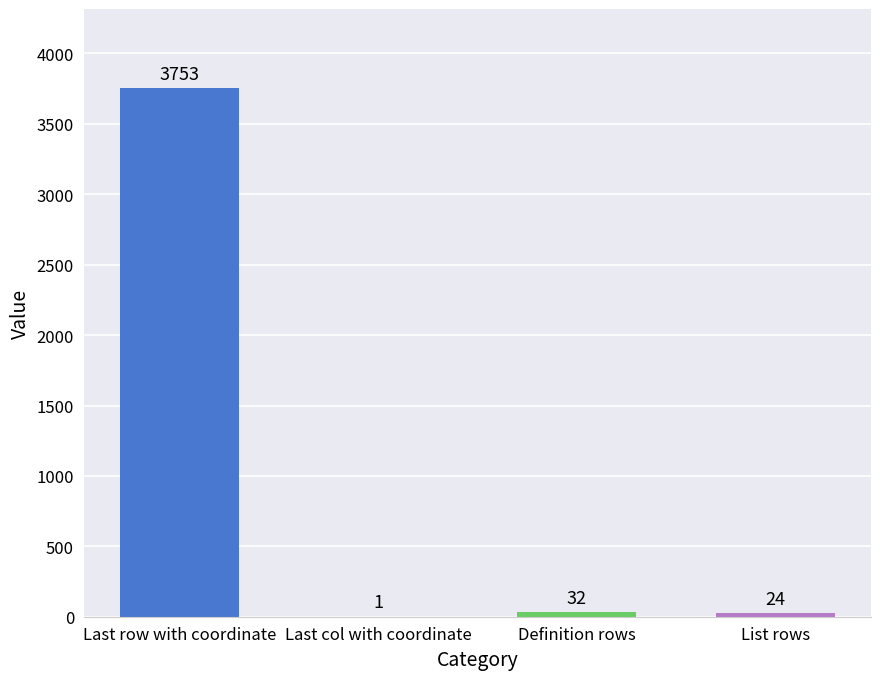

Is it true that the value at Last row with coordinate is 2186?

False